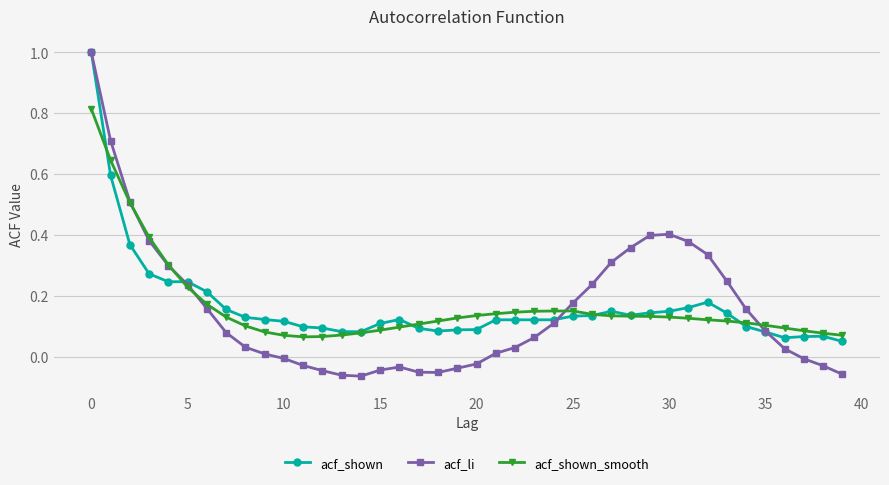

Which series has the widest spread of values?

acf_li